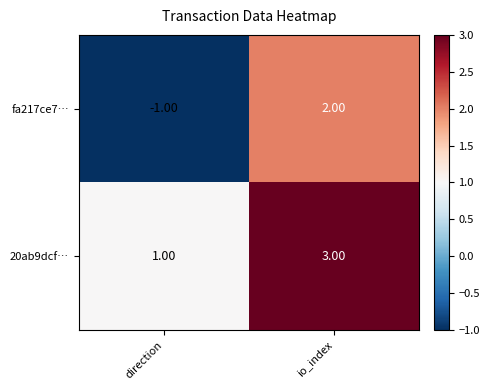

What is the sum of the 20ab9dcf… values at direction and io_index?

4